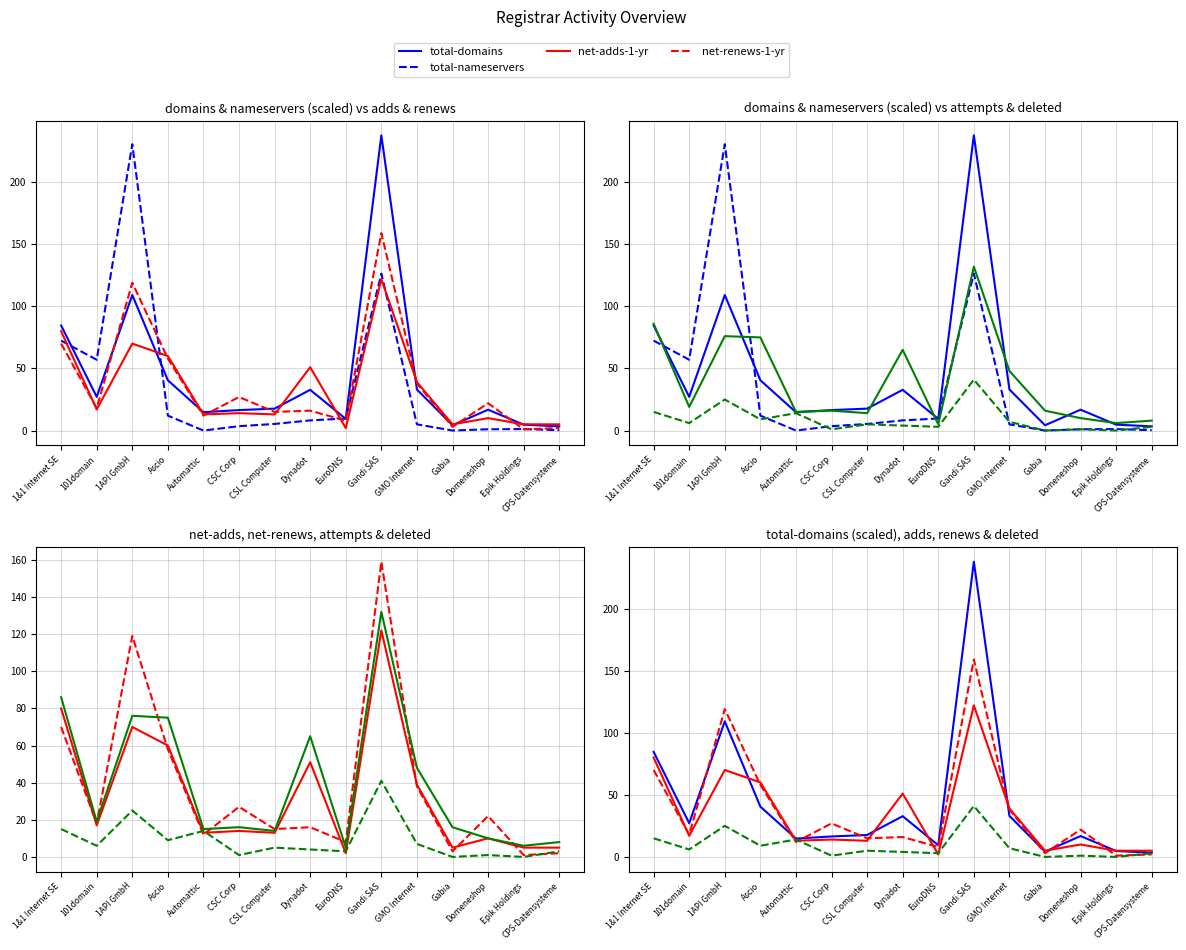

What is the value of the deleted-domains-nograce point at the 7th from the left?

5.0